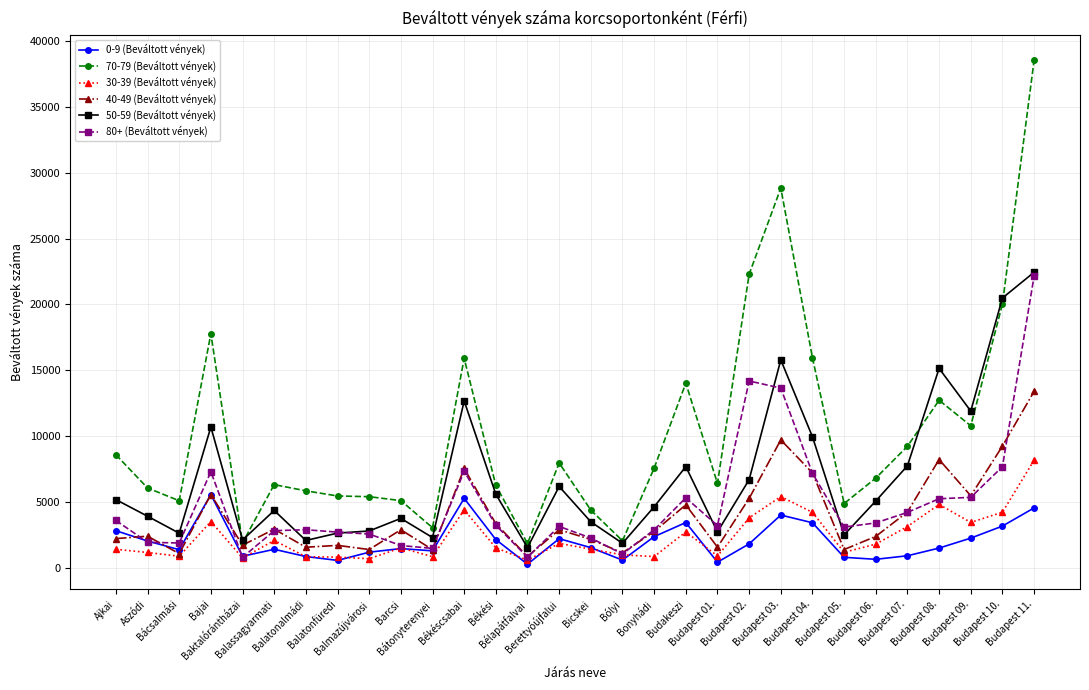

Which series has the largest range (max minus min)?

70-79 (Beváltott vények)